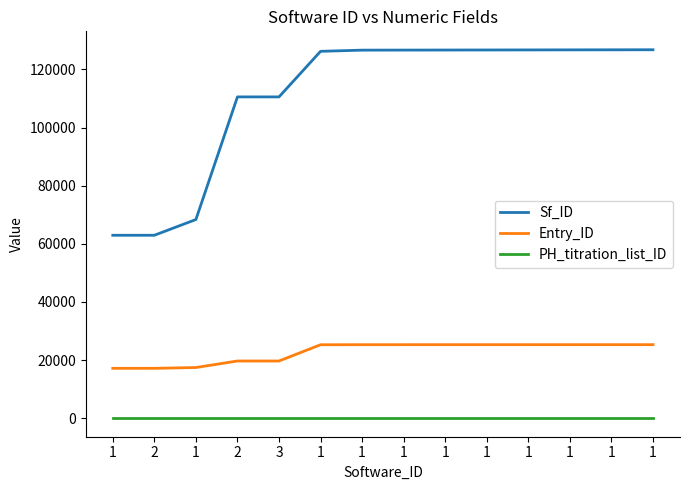

The value of Entry_ID at 1 is 25323. True or false?

True